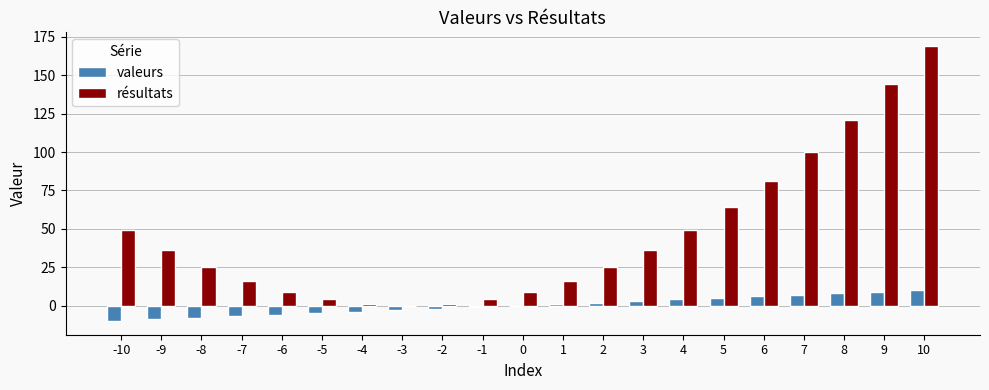

At which label does résultats reach its peak?

10